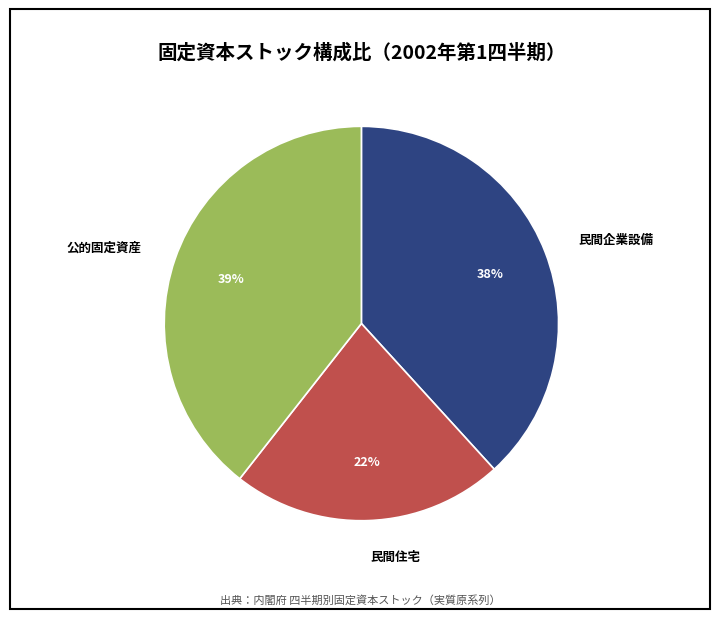

Is it true that 公的固定資産 is 33% of the pie?

False